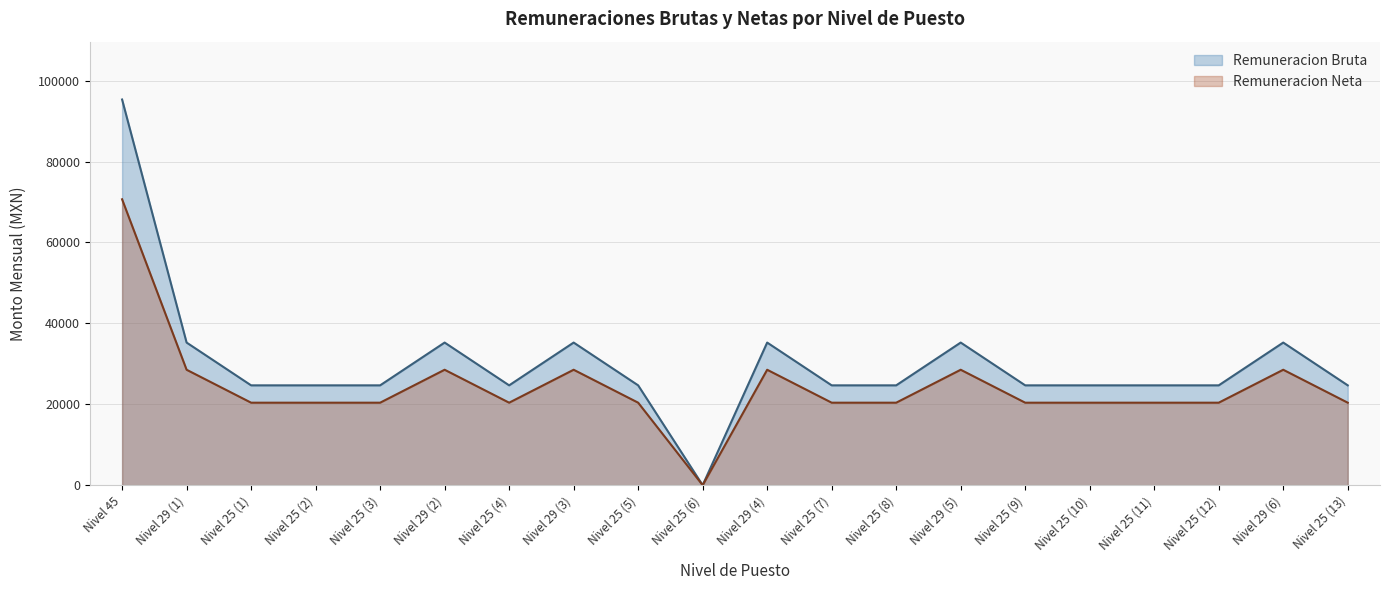

What is the sum of the Remuneracion Bruta values at Nivel 25 (1) and Nivel 25 (9)?

49344.0